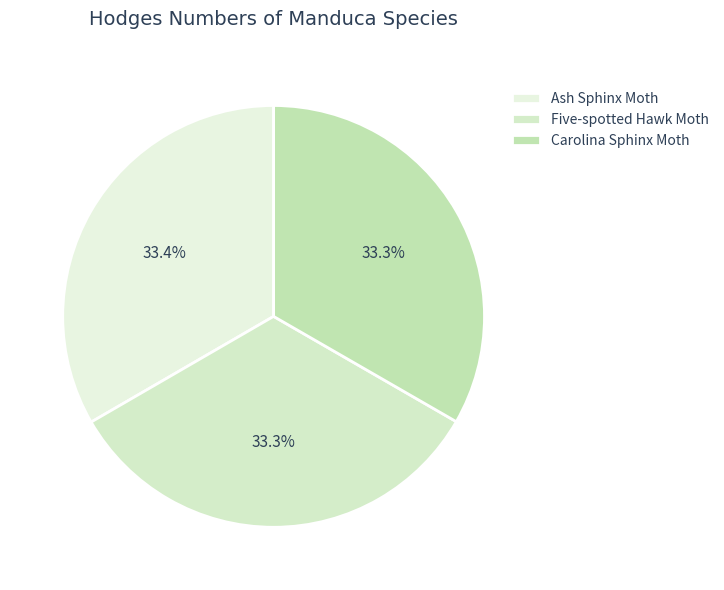

True or false: Five-spotted Hawk Moth accounts for 40% of the total.

False